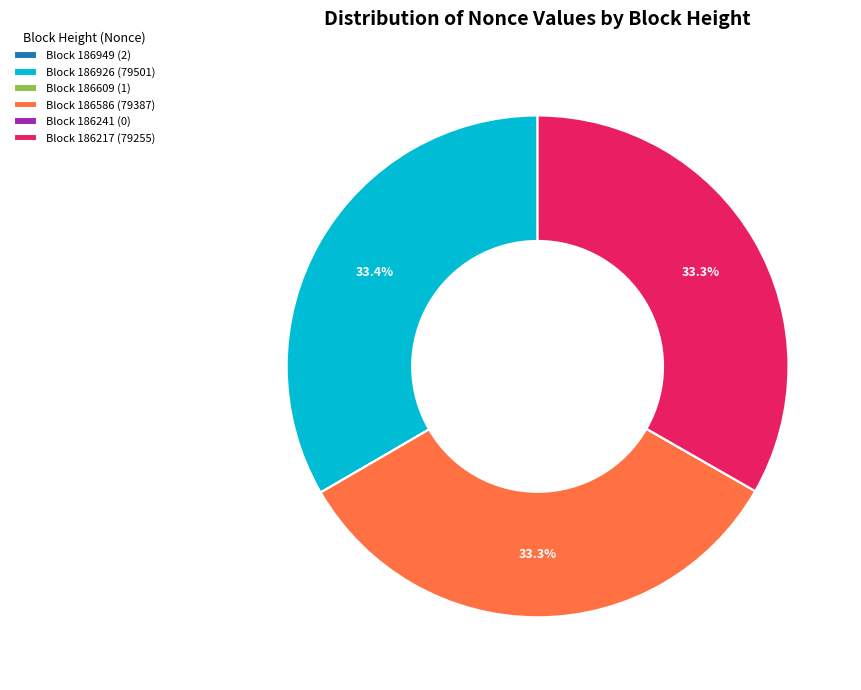

Combined, do Block 186217 (79255) and Block 186586 (79387) account for over 50%?

Yes